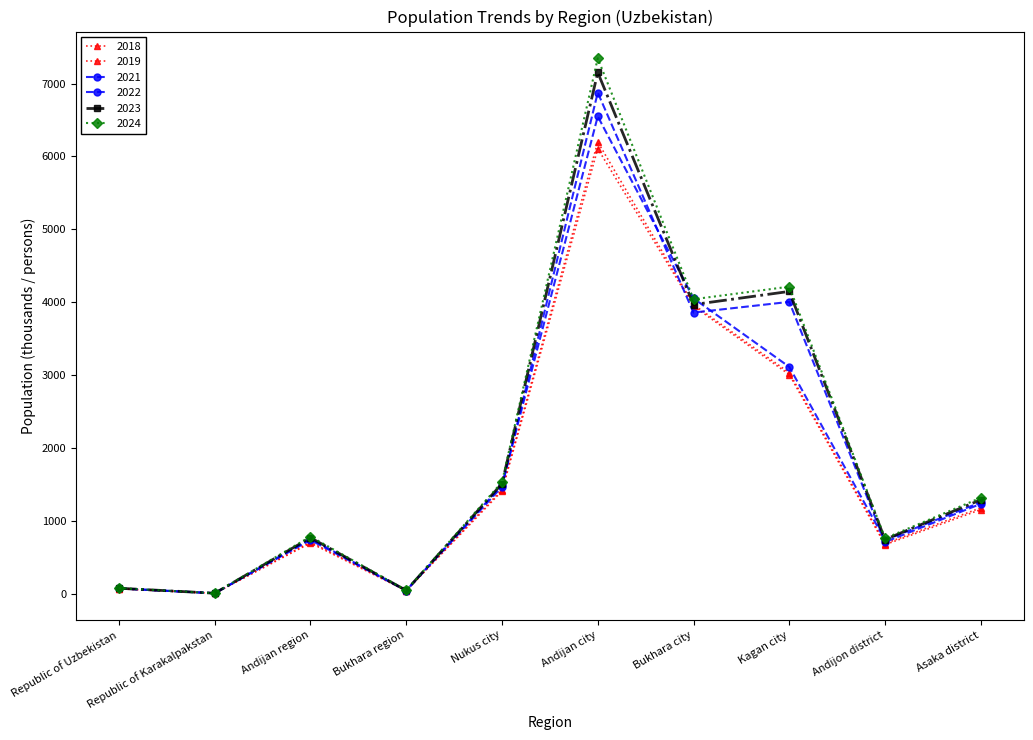

What are all the series names shown in the legend?

2018, 2019, 2021, 2022, 2023, 2024